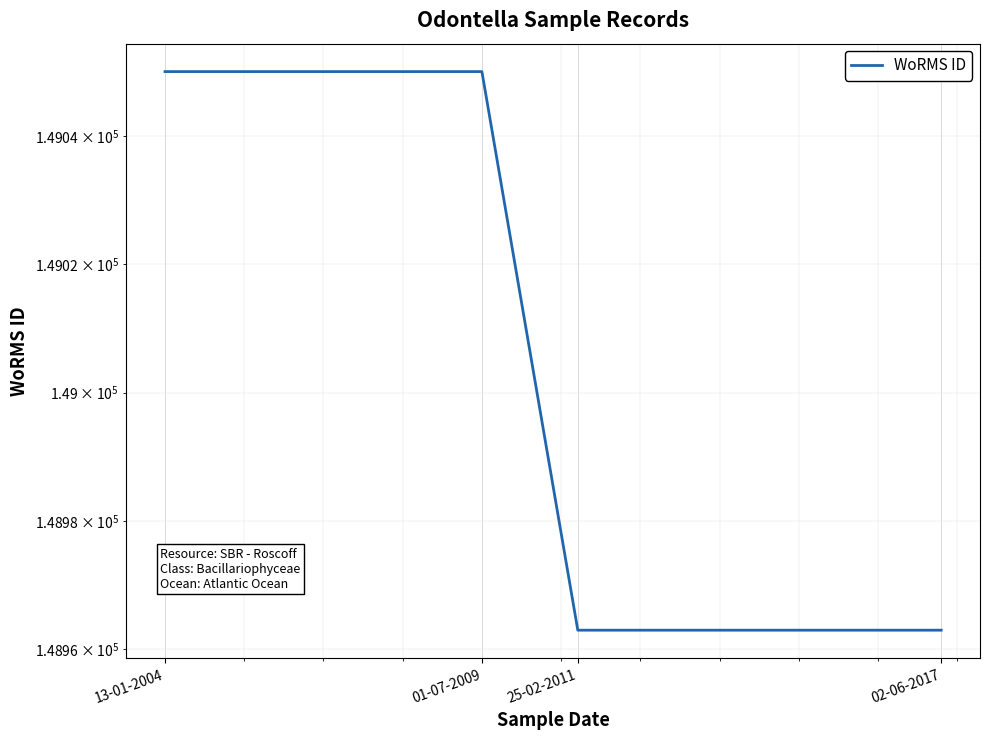

What is the greatest value displayed?

149050